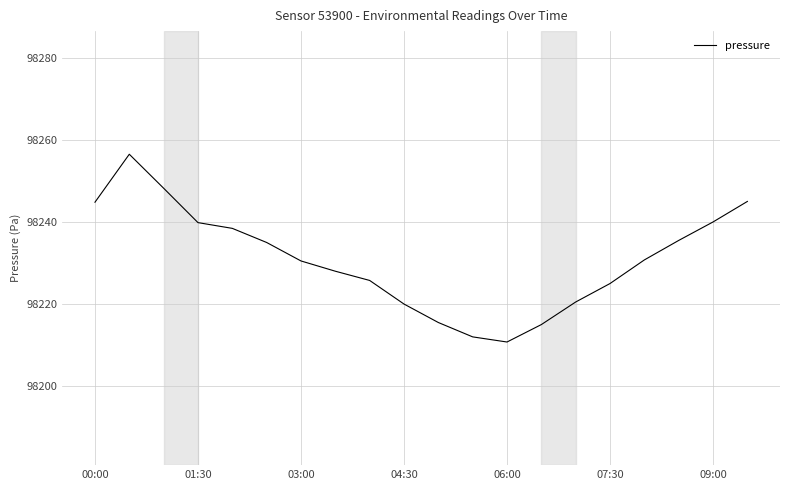

What is the sum of all values?

1964617.1